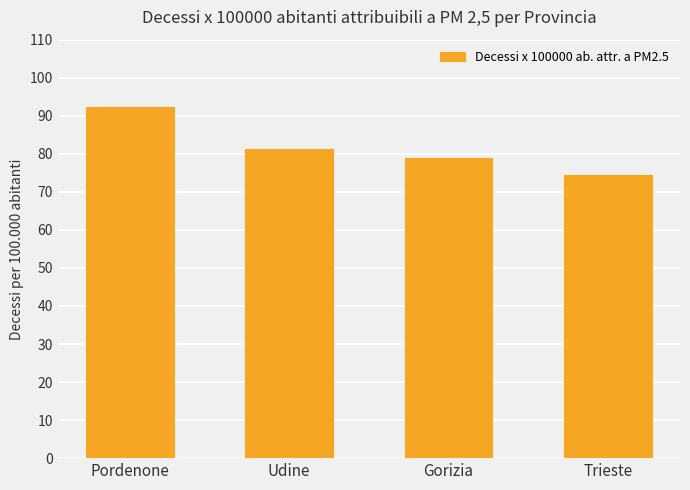

Which label corresponds to the largest value in the chart?

Pordenone